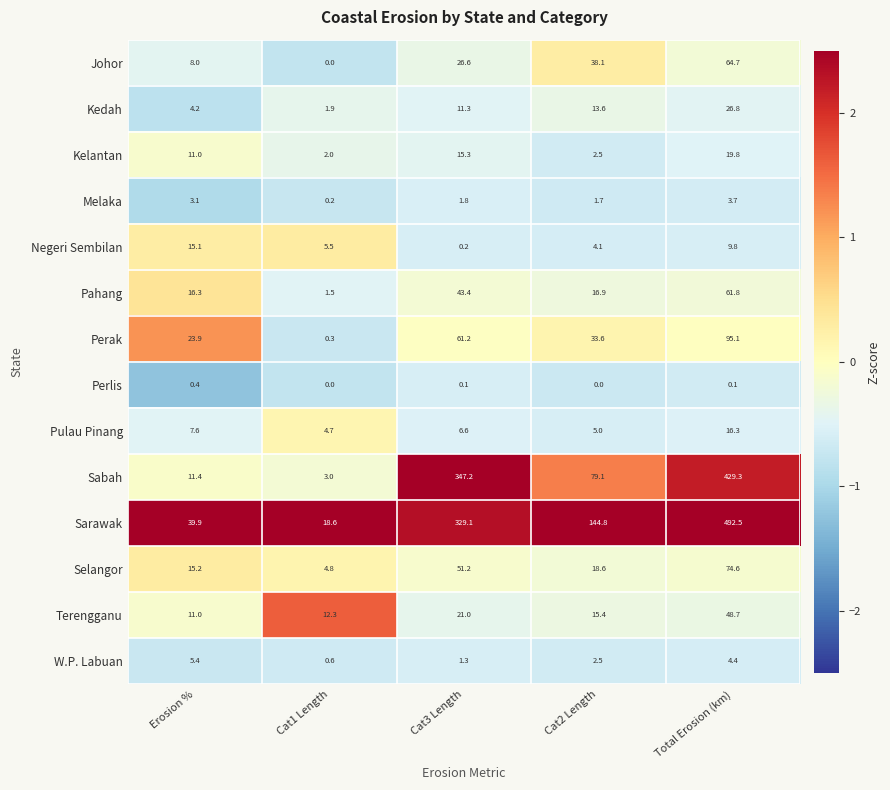

What is the highest value of the Pulau Pinang series?

16.3